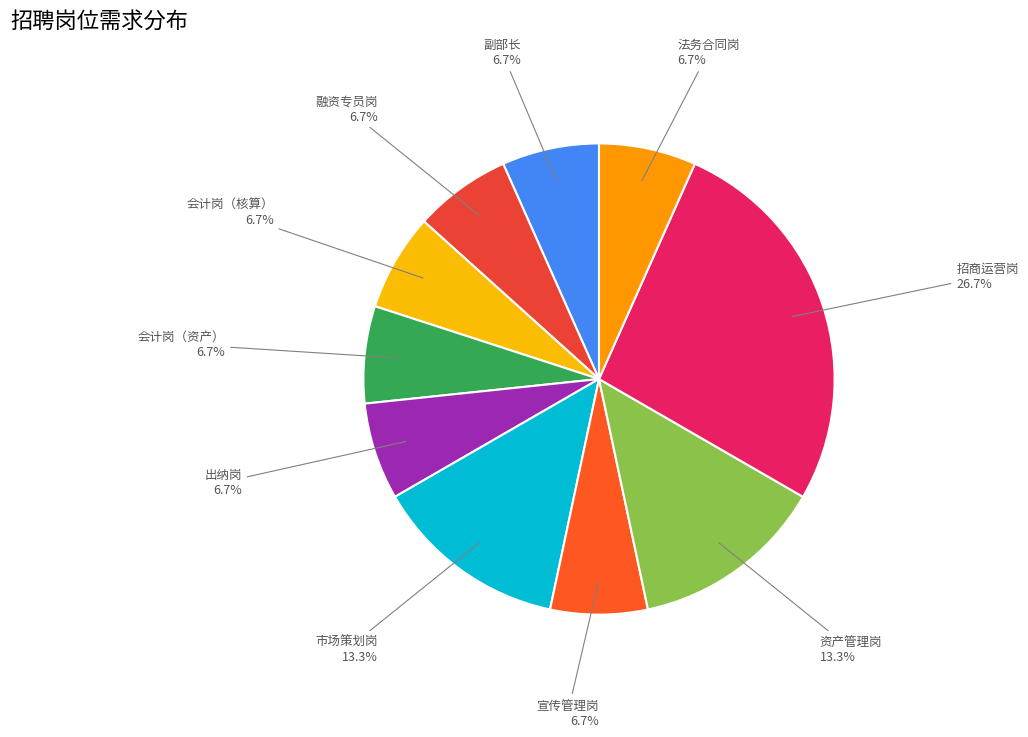

How many segments does this pie chart have?

10